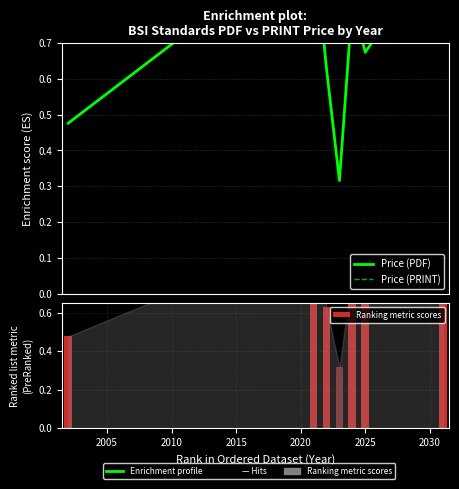

Reading left to right, extract all data points from this chart.

Price (PDF): 0.5	1.0	0.6	0.3	0.8	0.7	1.0
Price (PRINT): 0.5	1.0	0.6	0.3	0.8	0.7	1.0
Ranking metric scores: 0.5	1.0	0.6	0.3	0.8	0.7	1.0